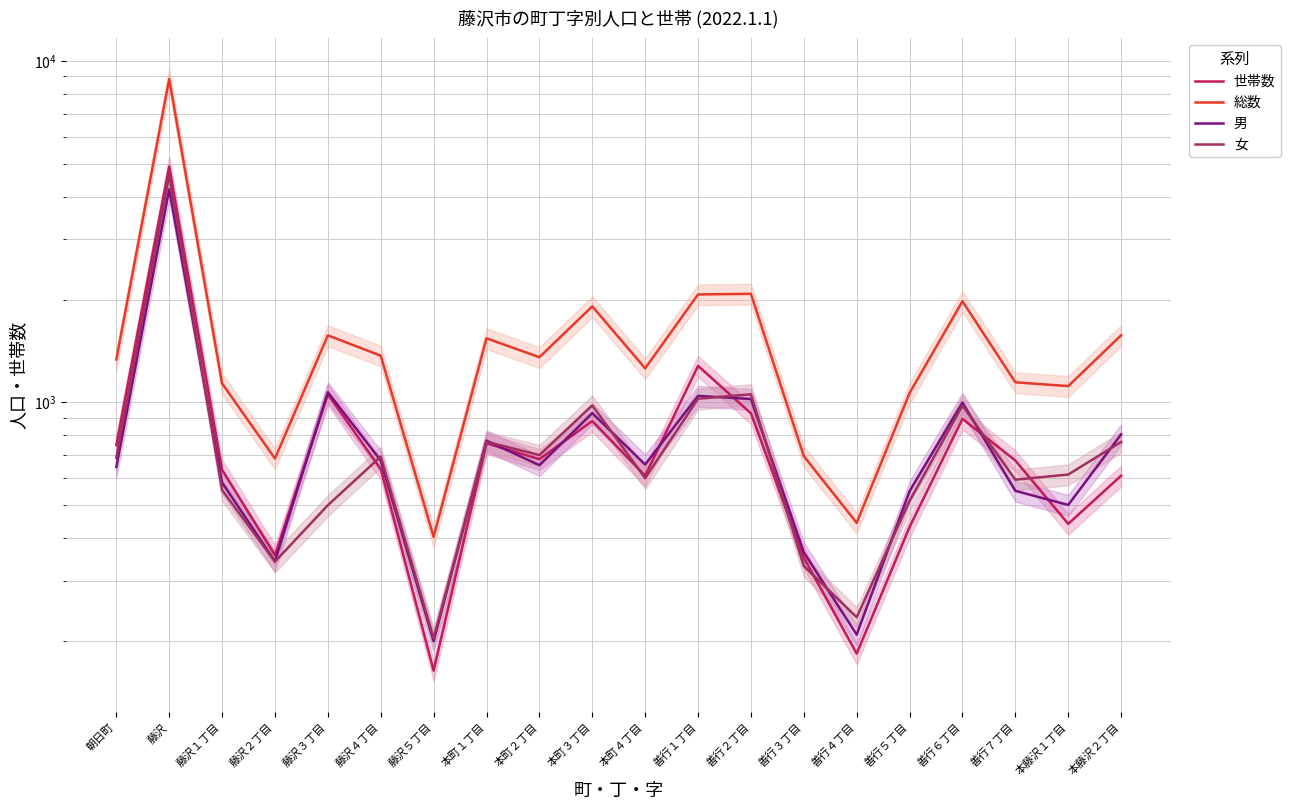

Count the number of data series in this chart.

4